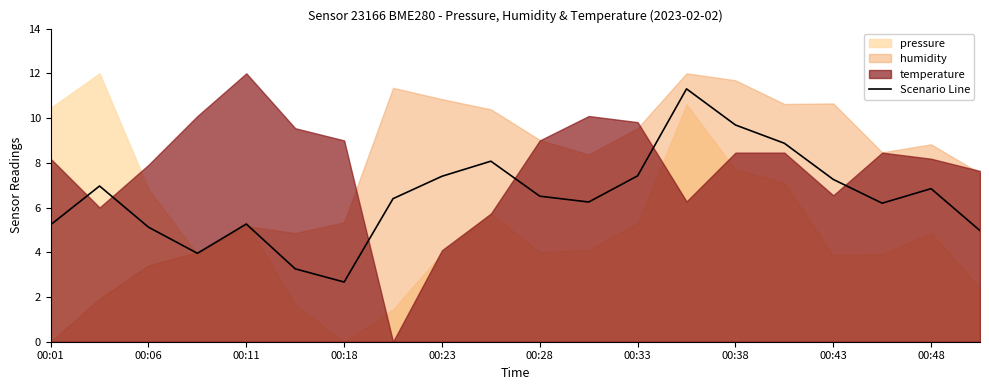

What is the lowest value of the Scenario Line series?

2.7